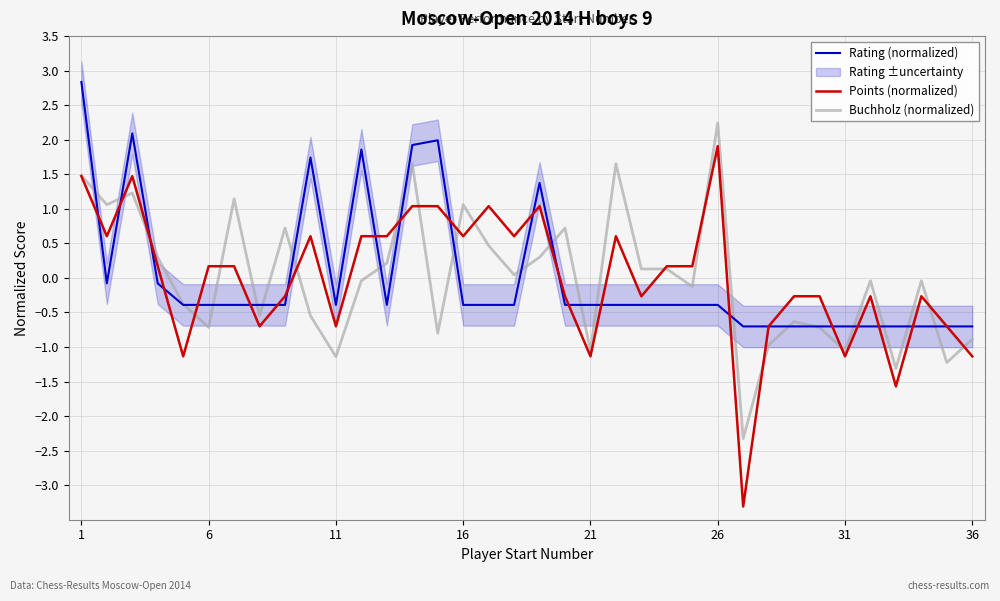

Does the chart have visible grid lines?

Yes